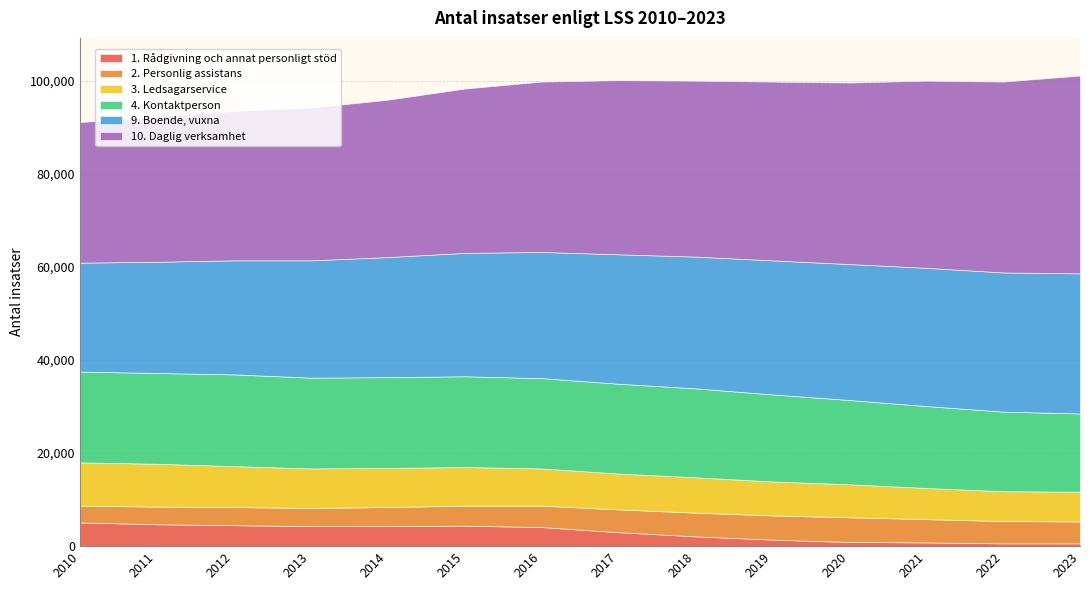

At how many categories does at least one series exceed 26306?

14